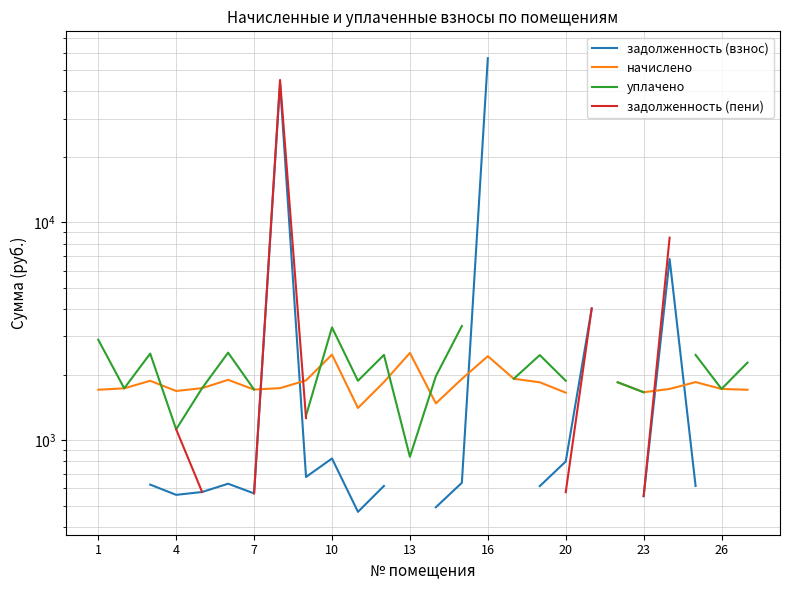

Which series has the widest spread of values?

задолженность (взнос)